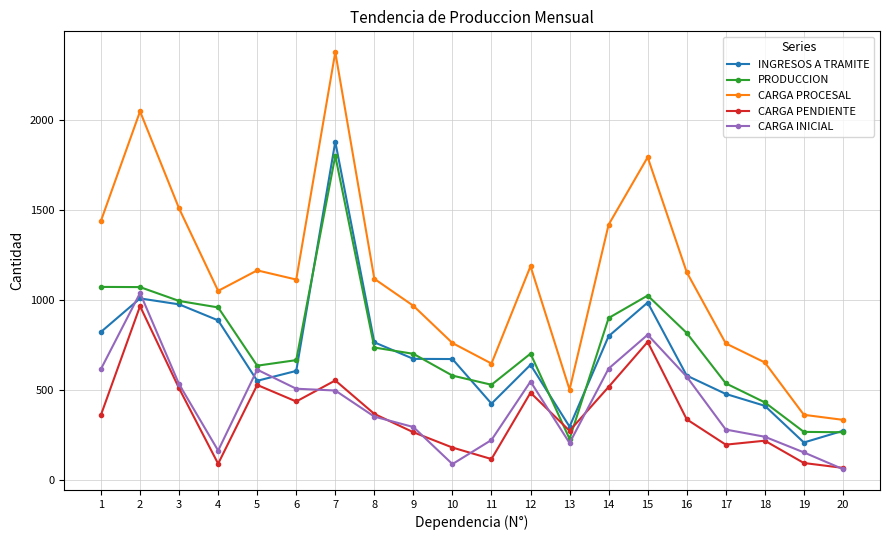

What is the maximum value for INGRESOS A TRAMITE?

1881